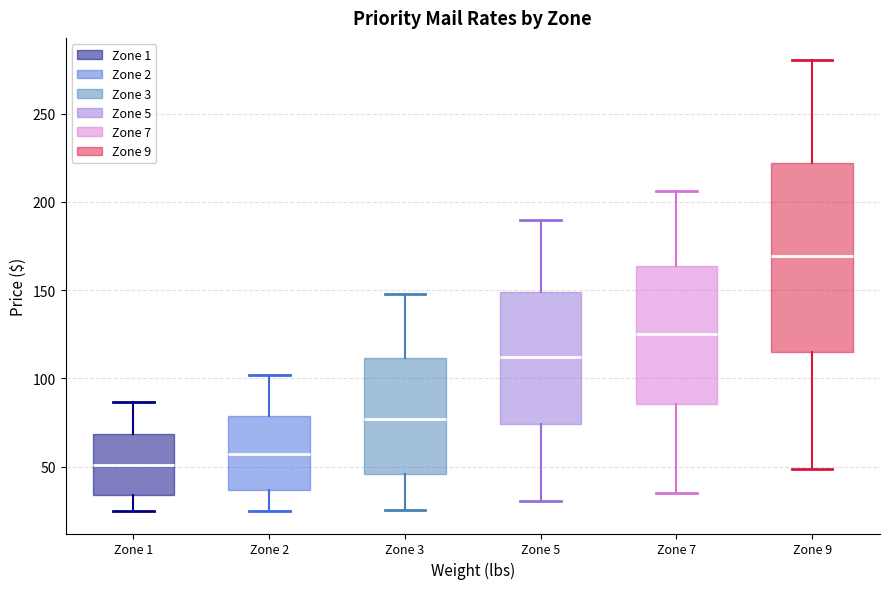

Comparing the boxes themselves (not the whiskers), which one is the tallest?

Zone 9